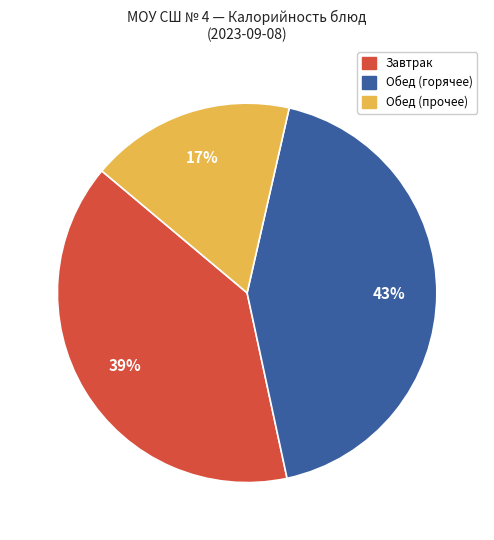

Does any single category account for the majority?

No